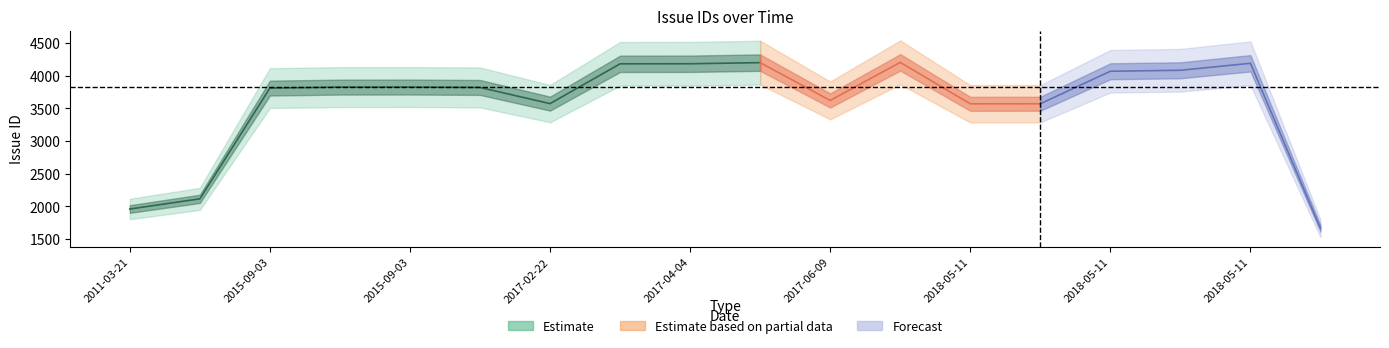

True or false: there are more than 2 points higher than both neighbors.

True